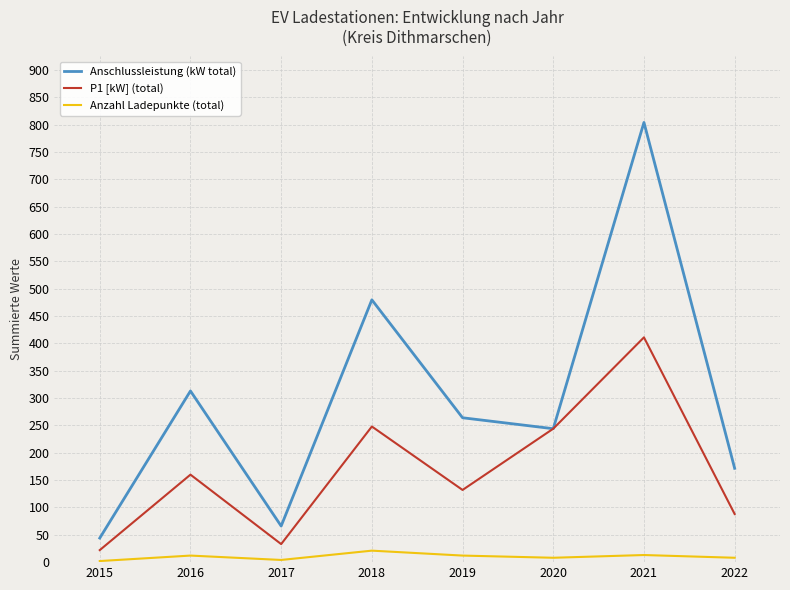

What is the sum of all Anzahl Ladepunkte (total) values?

80.0